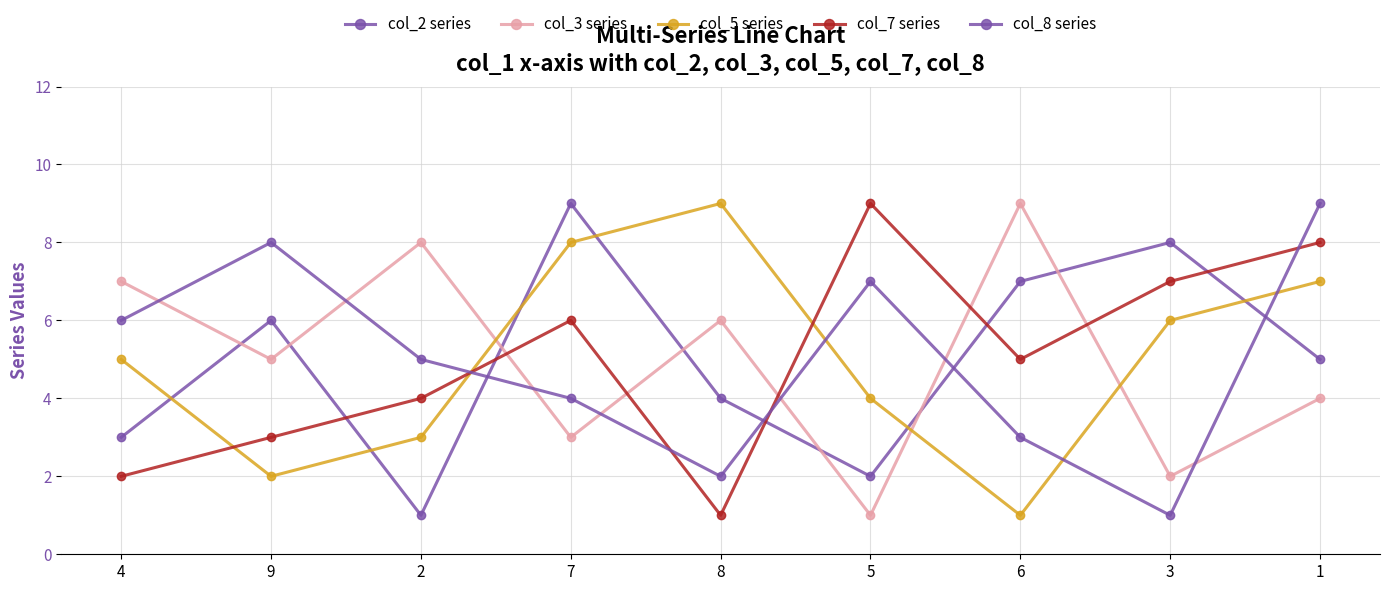

How many lines are shown in the chart?

5